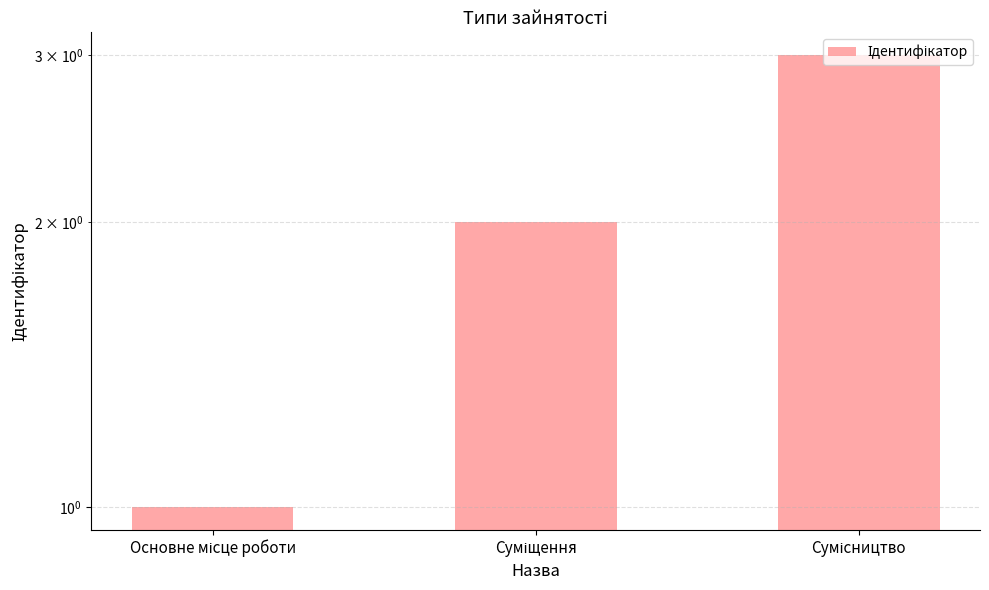

What is the label of the 2nd bar from the left?

Суміщення